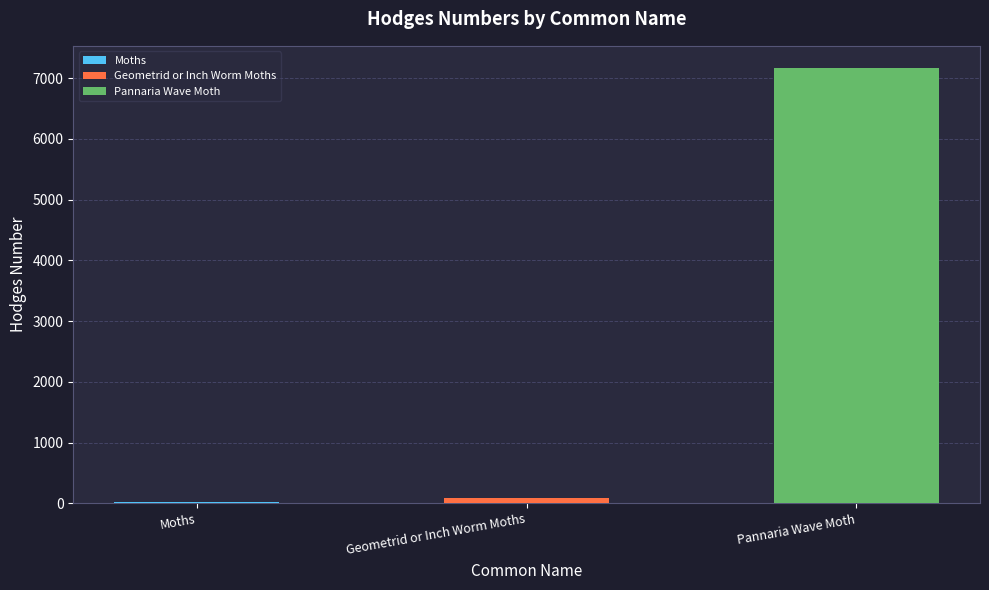

What is the value of the 1st bar from the left?

29.0